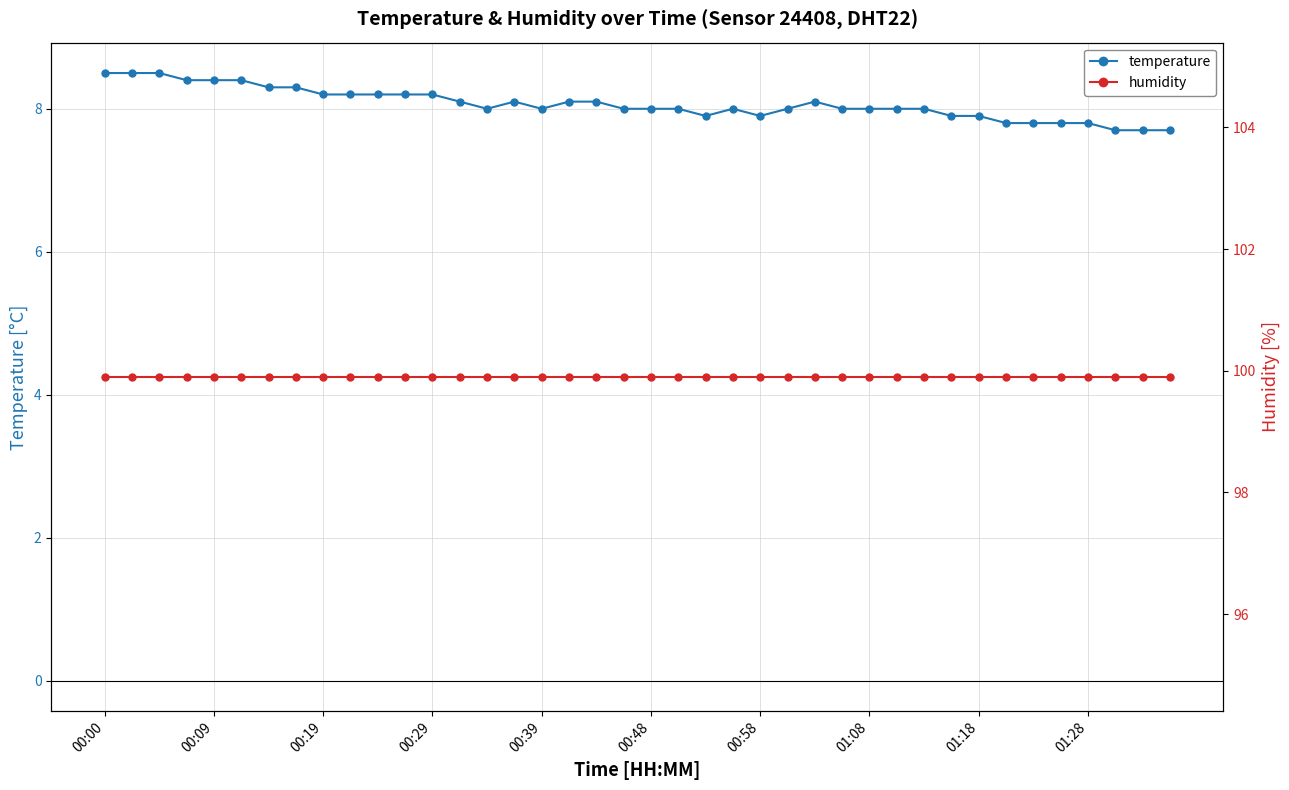

What is the difference between the highest and lowest values at 21?

91.9